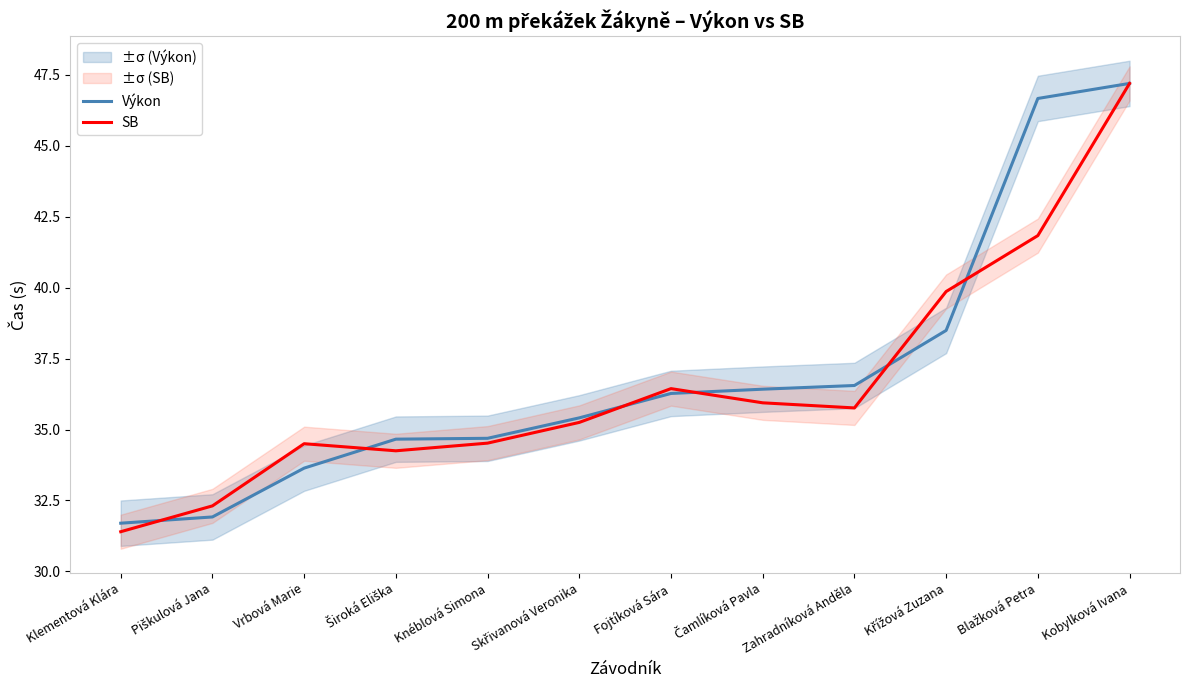

True or false: Výkon has more than 1 points higher than both neighbors.

False